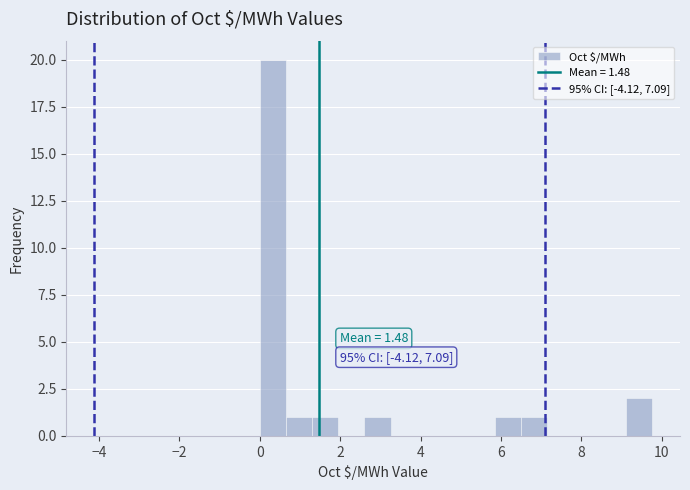

Read against the x-axis, roughly where is the centre of the tallest bar?

0.4